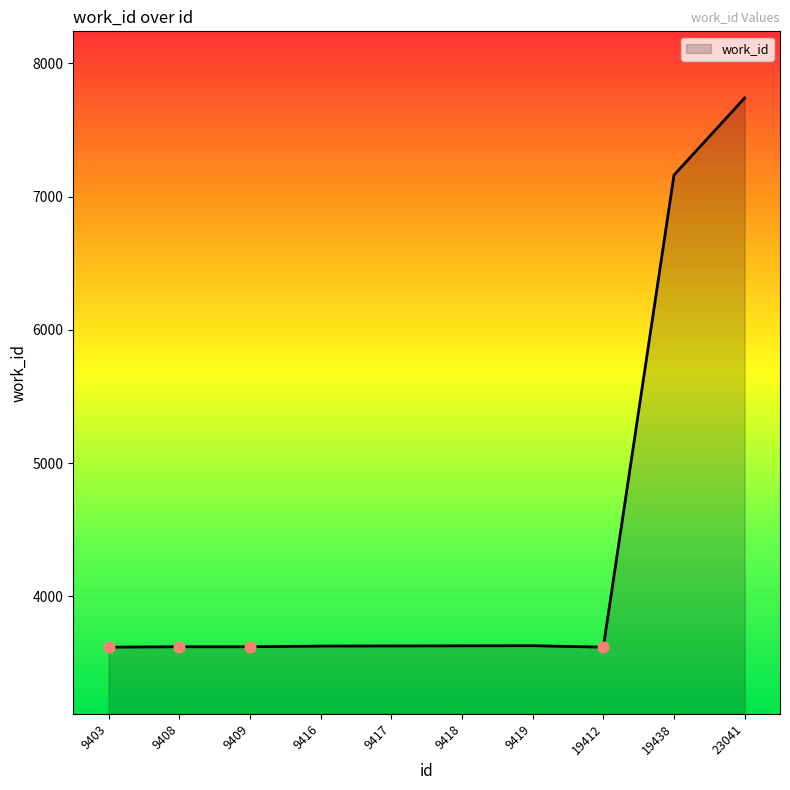

Approximately how many times larger is the value at 9409 compared to 9408?

1.0